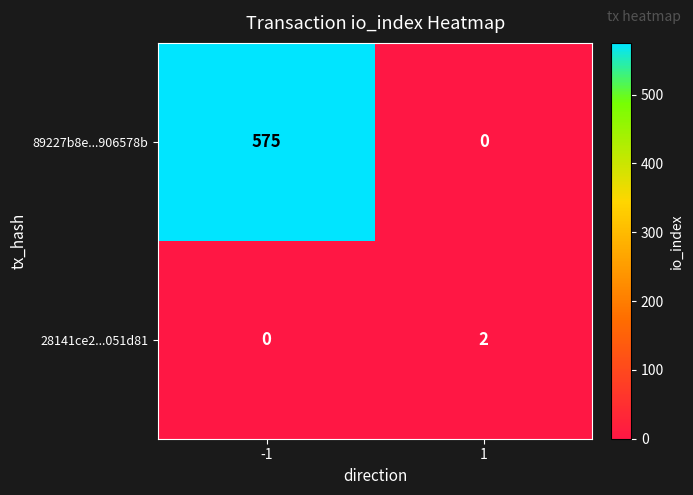

Is it true that 89227b8e...906578b equals 575 at -1?

True